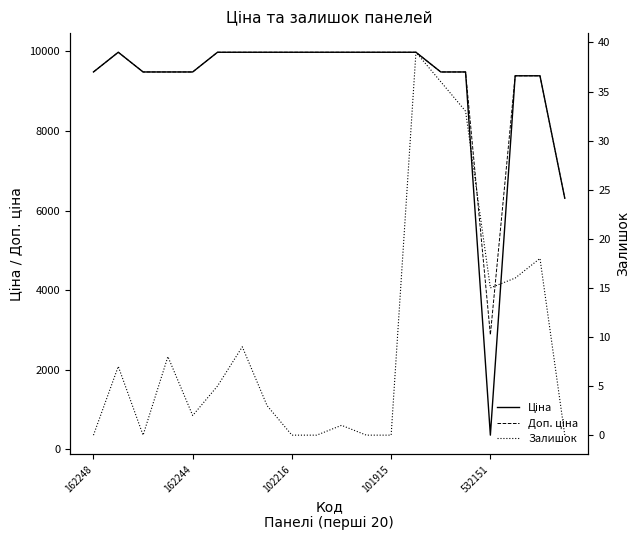

Reading left to right, extract all data points from this chart.

Ціна: 9480.1	9975.0	9480.1	9480.1	9480.1	9975.0	9975.0	9975.0	9975.0	9975.0	9975.0	9975.0	9975.0	9975.0	9480.1	9480.1	359.9	9384.0	9384.0	6308.8
Доп. ціна: 9480.1	9975.0	9480.1	9480.1	9480.1	9975.0	9975.0	9975.0	9975.0	9975.0	9975.0	9975.0	9975.0	9975.0	9480.1	9480.1	2878.8	9384.0	9384.0	6308.8
Залишок: 0.0	7.0	0.0	8.0	2.0	5.0	9.0	3.0	0.0	0.0	1.0	0.0	0.0	39.0	36.0	33.0	15.0	16.0	18.0	0.0